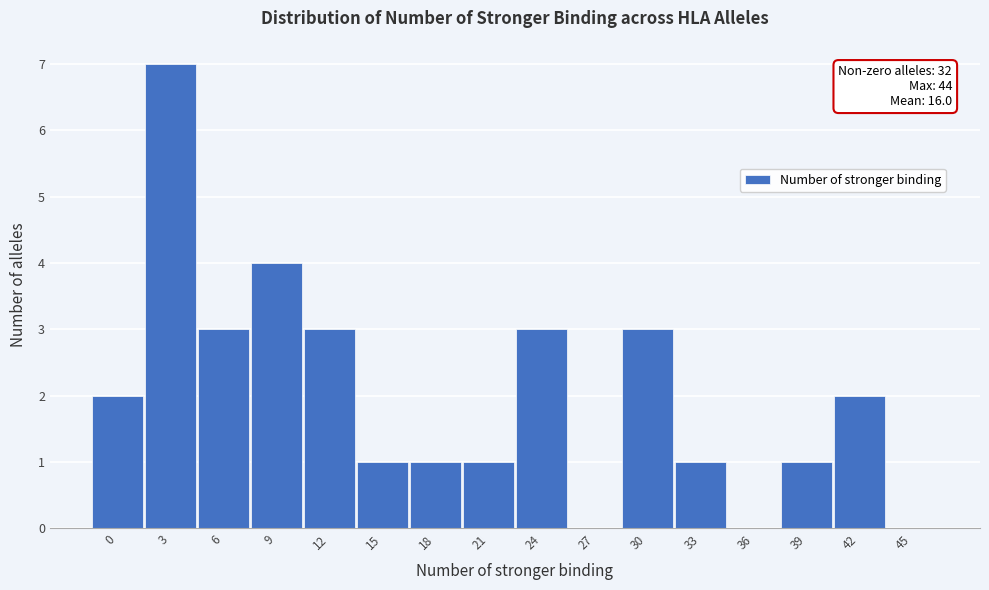

Reading right to left, list all the values displayed in this chart.

45=0	42=2	39=1	36=0	33=1	30=3	27=0	24=3	21=1	18=1	15=1	12=3	9=4	6=3	3=7	0=2